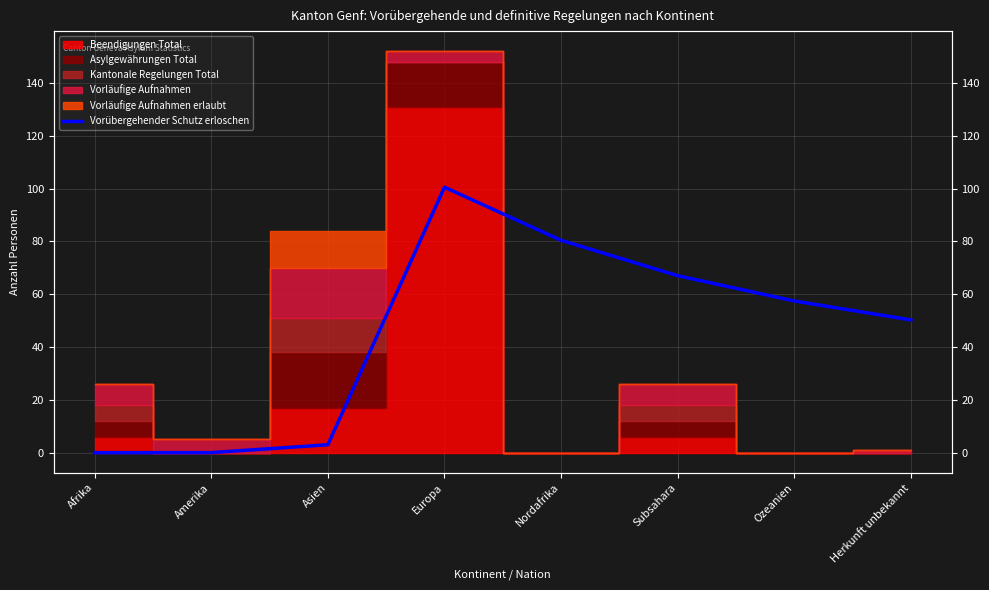

Is it true that the value at Afrika is -43.3?

False